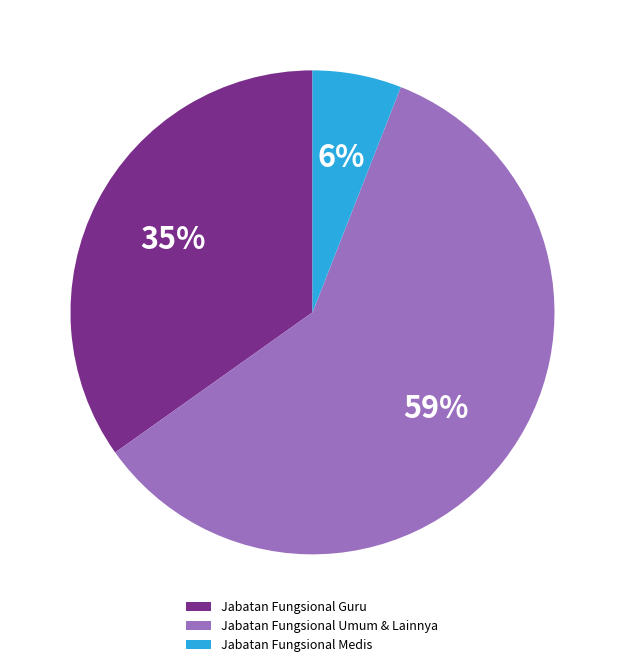

How many segments does this pie chart have?

3